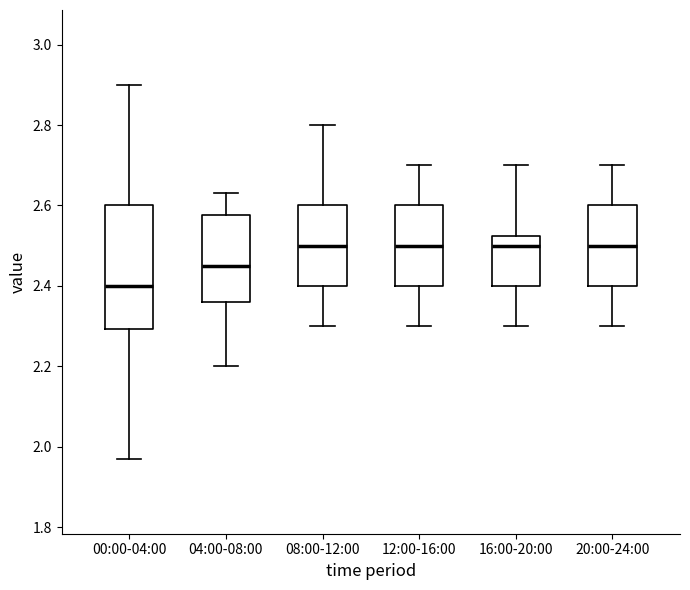

Where does the median line of the box for 20:00-24:00 sit on the y-axis? The values are not printed on the chart, so give them approximately, as read against the axis.

2.50